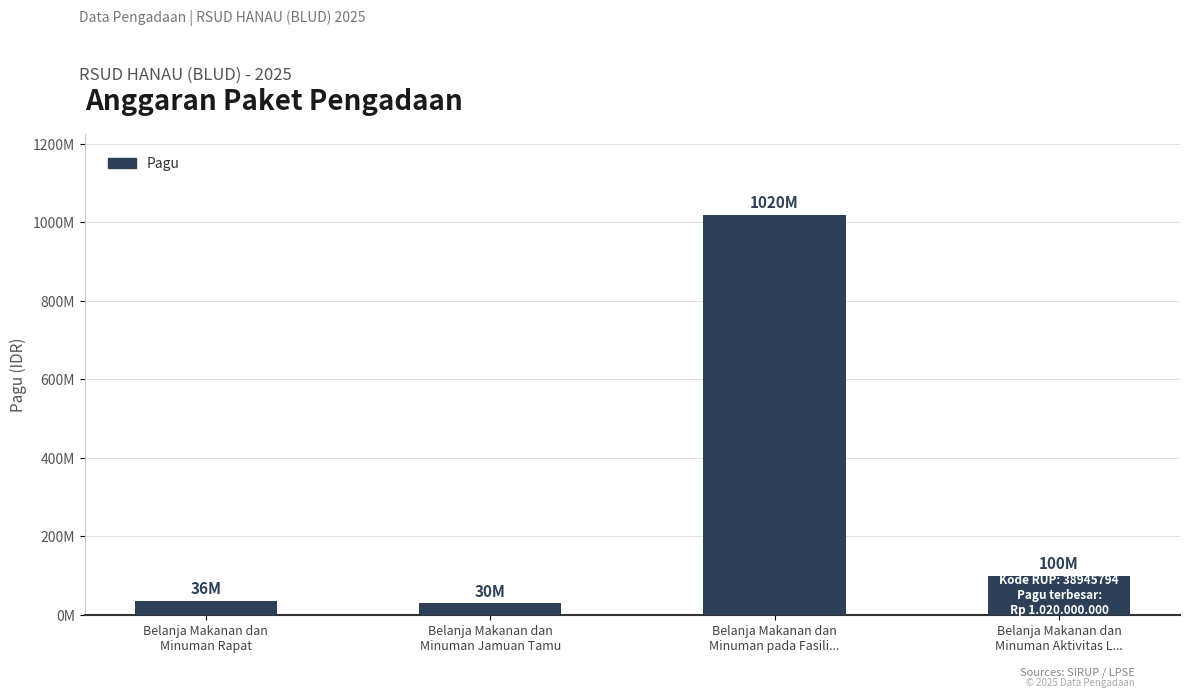

True or false: the data shows 1020000000 at Belanja Makanan dan
Minuman pada Fasili....

True